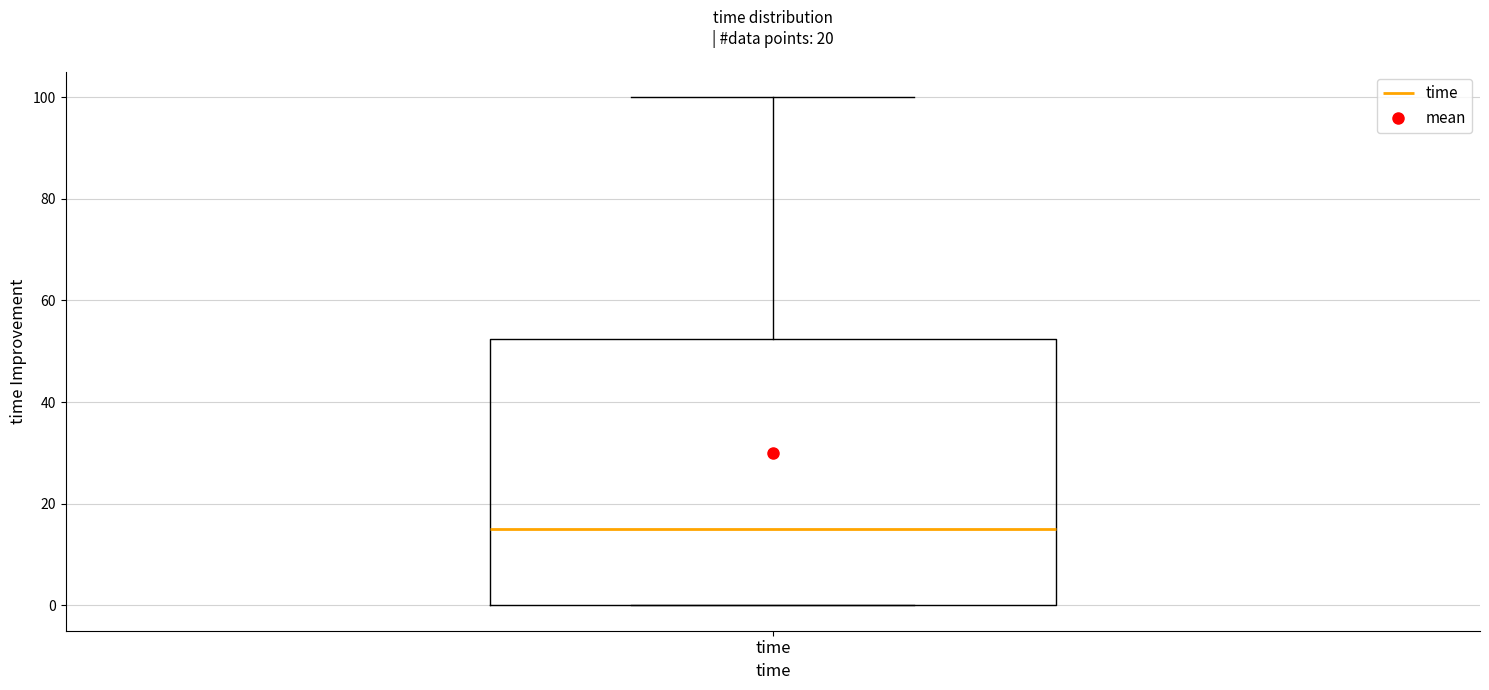

Where is the upper edge of the box for time on the y-axis? The values are not printed on the chart, so give them approximately, as read against the axis.

52